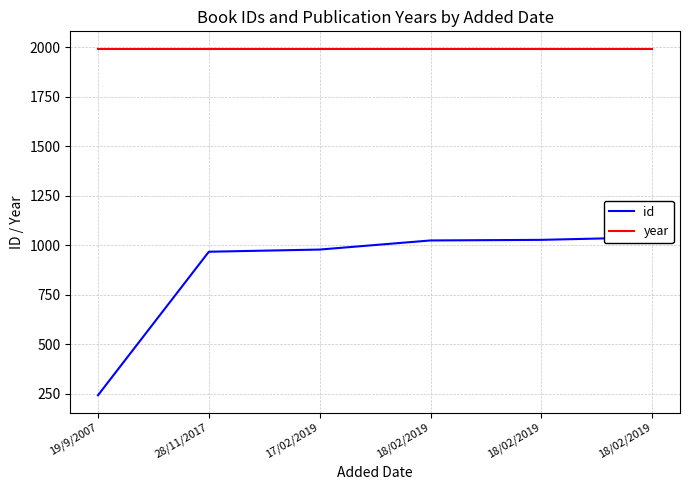

What is the label of the 2nd point from the left?

28/11/2017